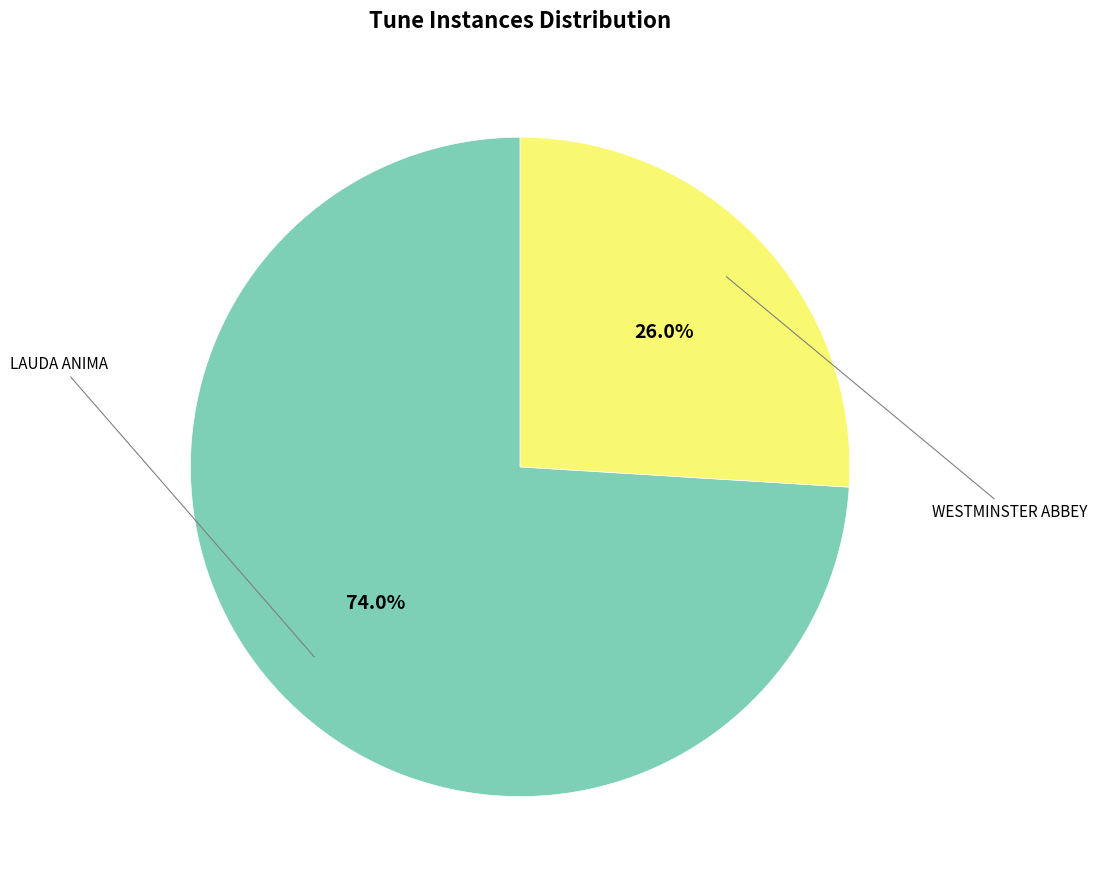

Is there a majority slice in this chart?

Yes